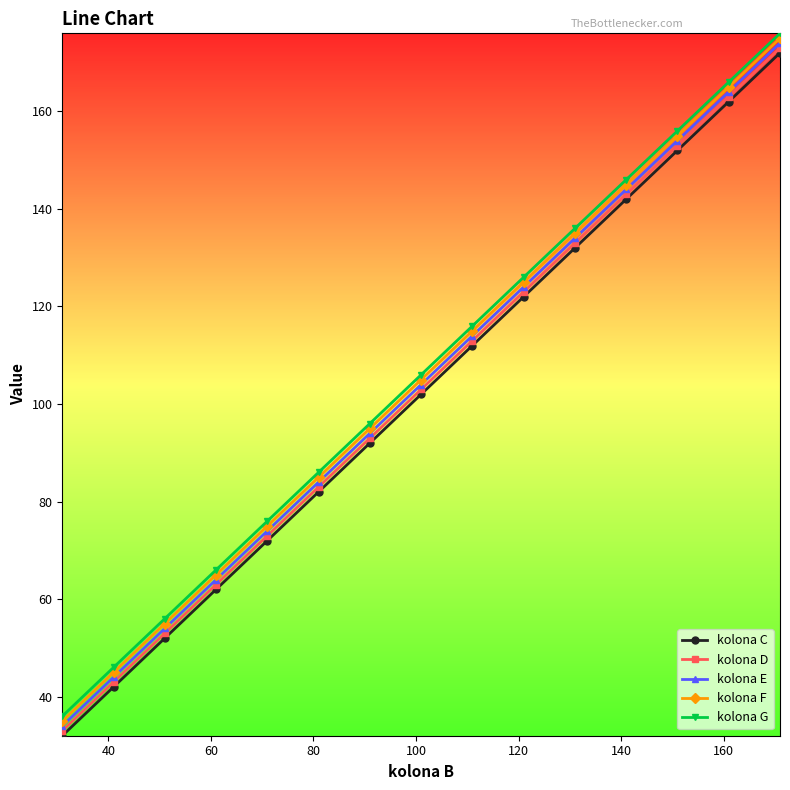

What is the value of the kolona D point at the 14th from the left?

163